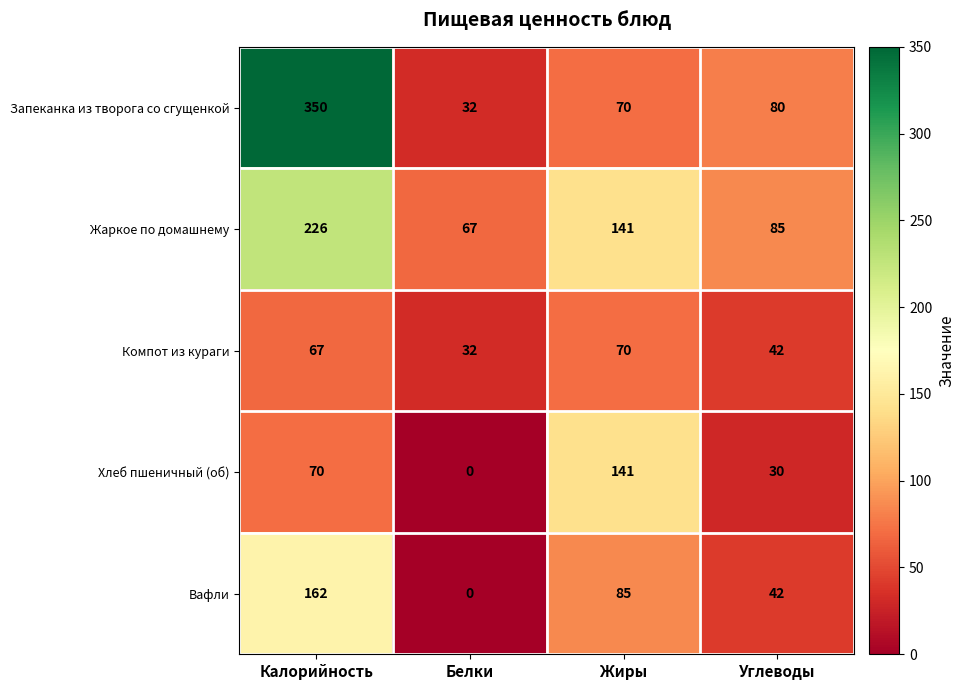

Read the Хлеб пшеничный (об) value at Жиры, to the nearest 5.

140